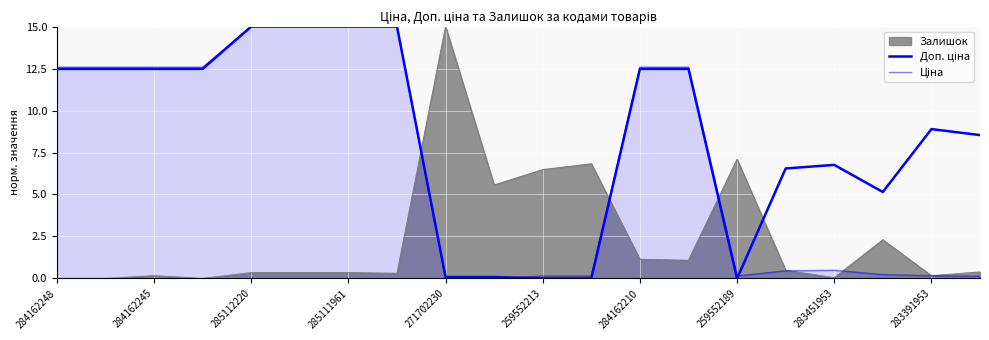

What is the sum of the Ціна values at 283391953 and 283451953?

0.7